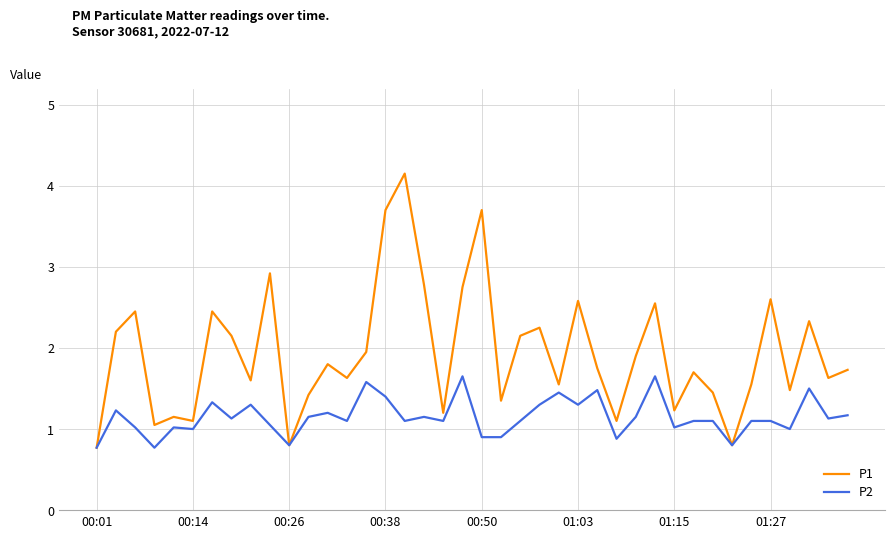

Which series has the largest range (max minus min)?

P1